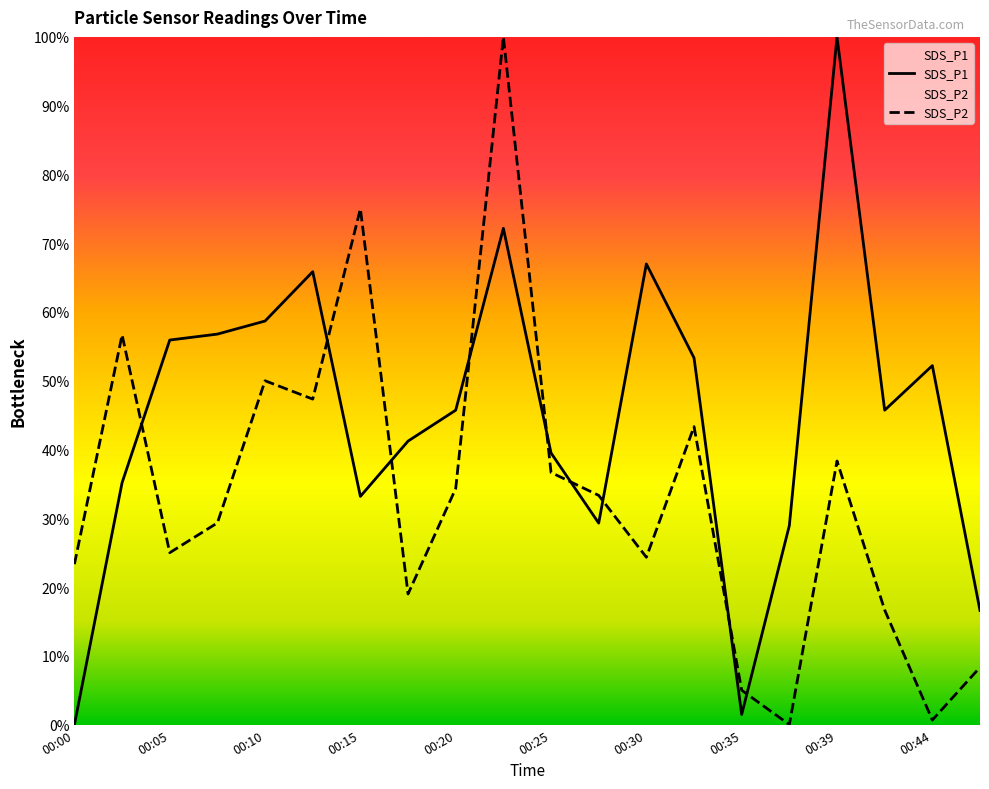

True or false: SDS_P2 and SDS_P1 intersect in this chart.

True